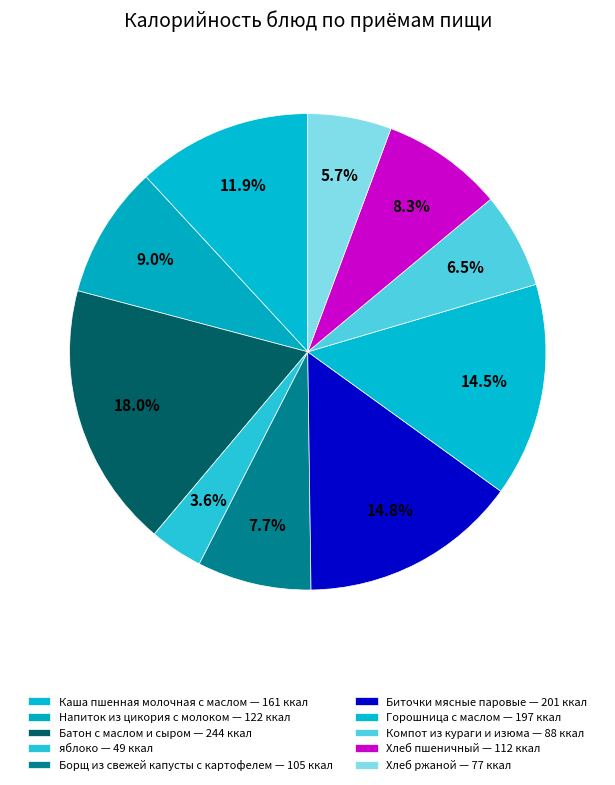

How many segments does this pie chart have?

10